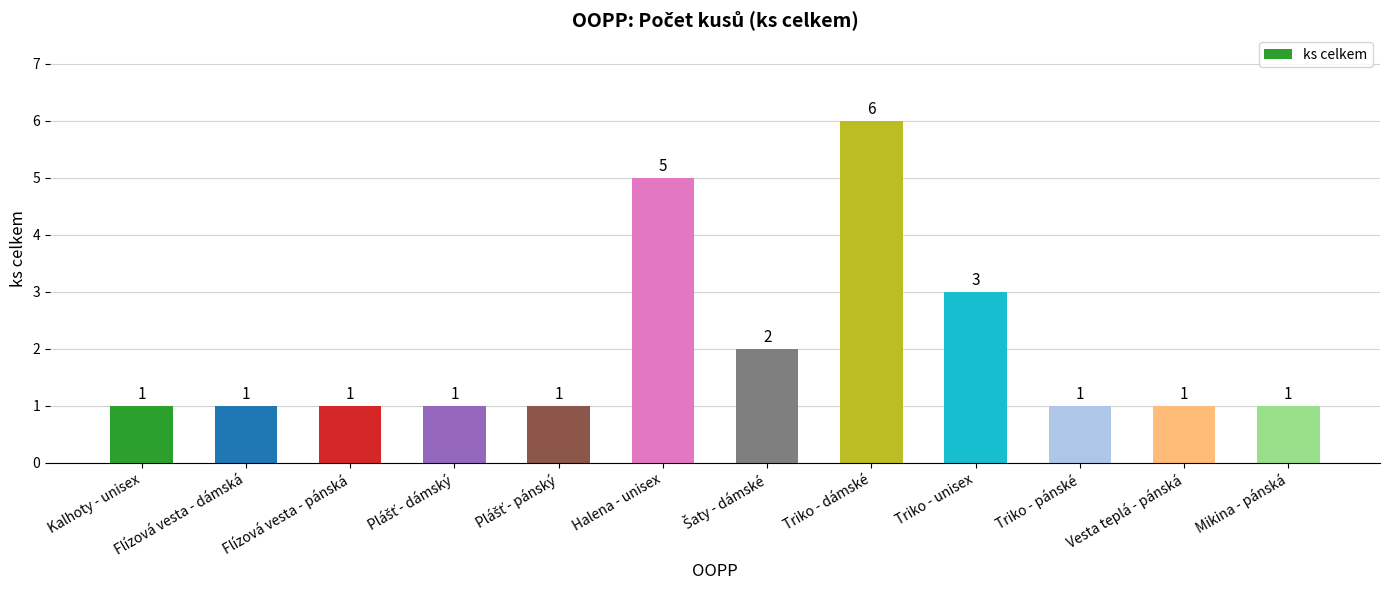

What is the label of the 11th bar from the left?

Vesta teplá - pánská